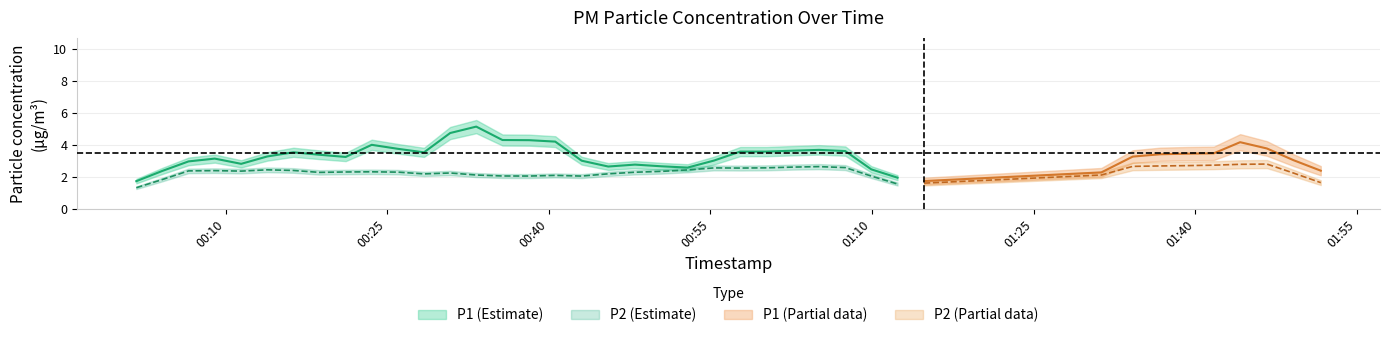

Which series changed the most between 10 and 11?

P1